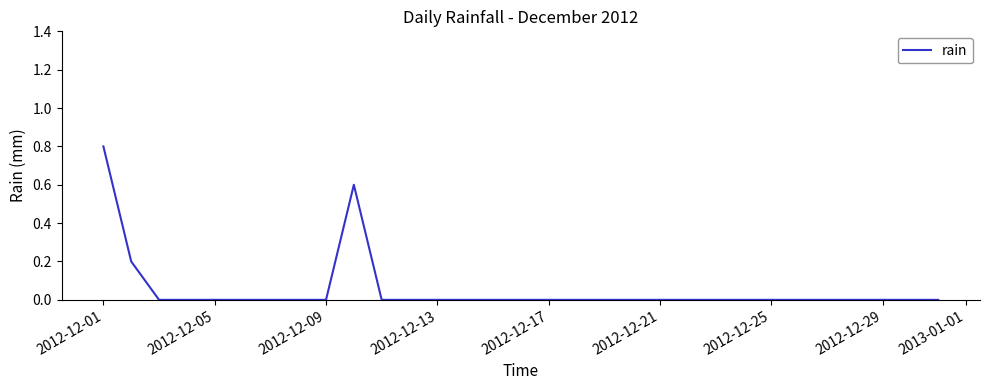

What is the difference between the maximum and minimum values?

0.8